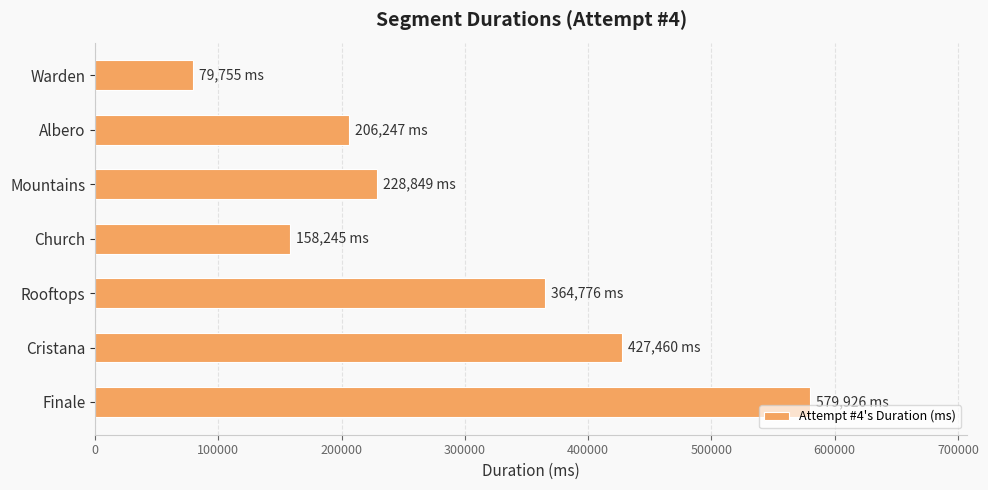

Does the chart contain stacked bars?

No